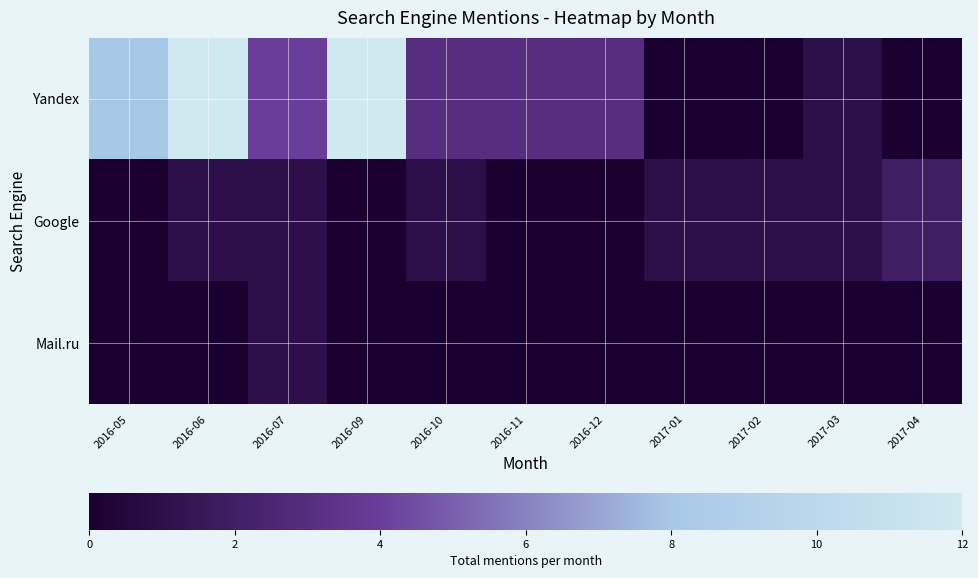

Rank the series at 2017-04 from lowest to highest value.

Yandex, Mail.ru, Google